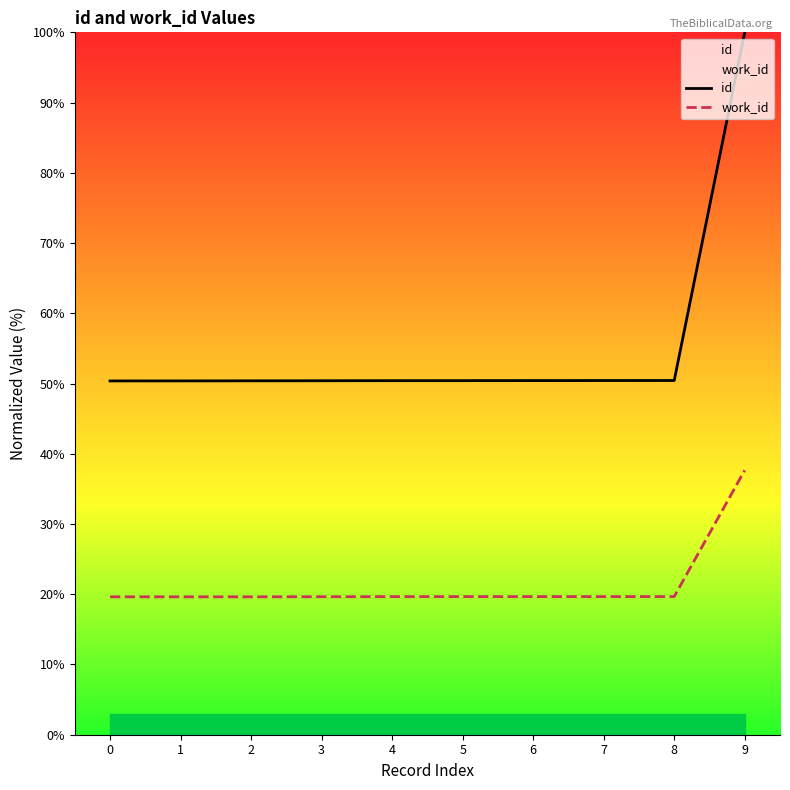

Is the value of work_id at 5 greater than the value of id at 0?

No